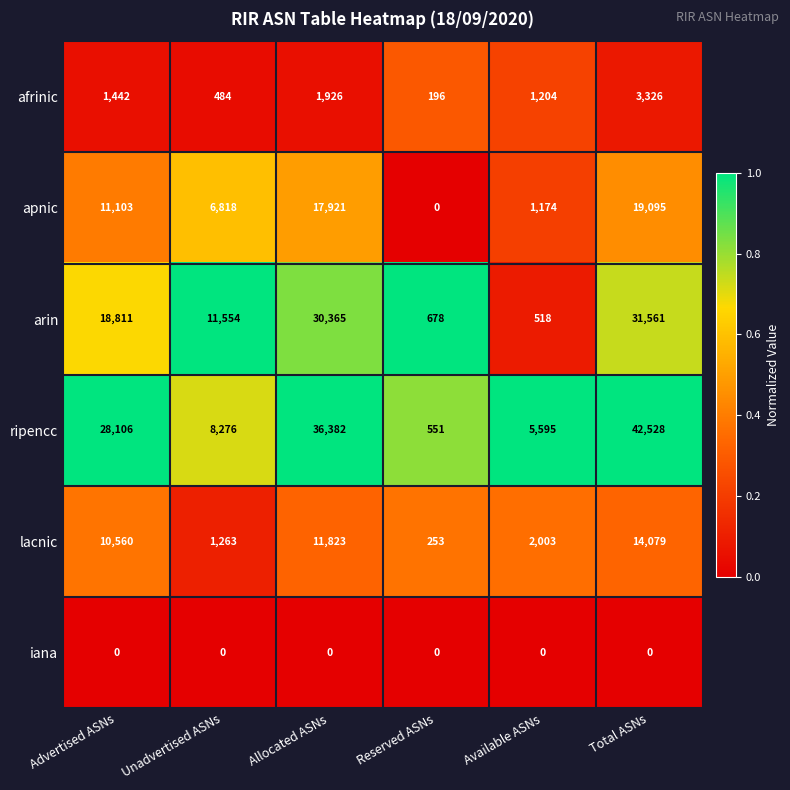

At Total ASNs, list the series in order from smallest to largest.

iana, afrinic, lacnic, apnic, arin, ripencc